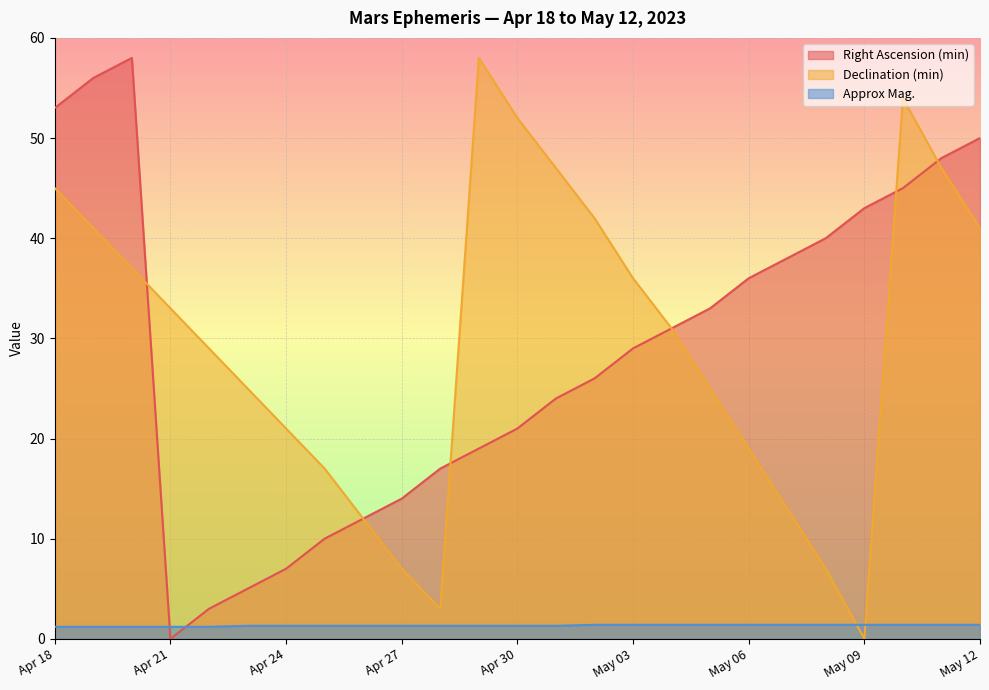

In Right Ascension (min), how many points are lower than both neighbors (excluding endpoints)?

1